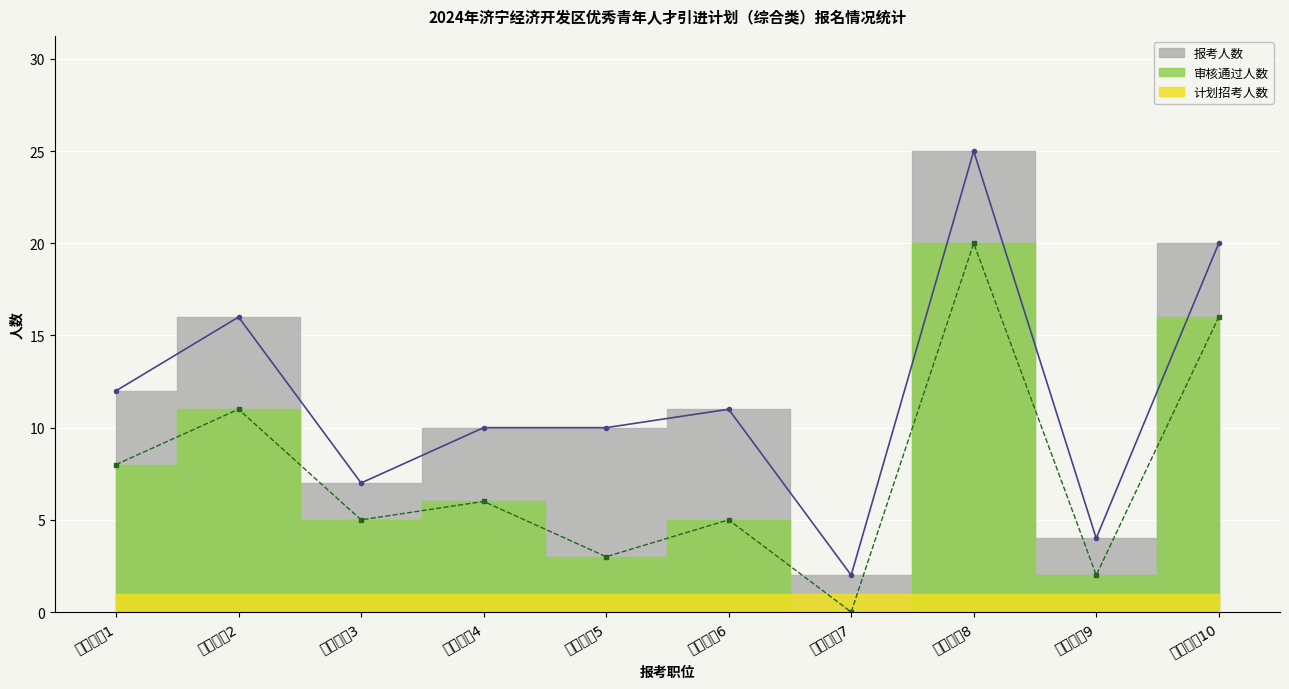

True or false: 审核通过人数 and 报考人数 cross at least once.

False